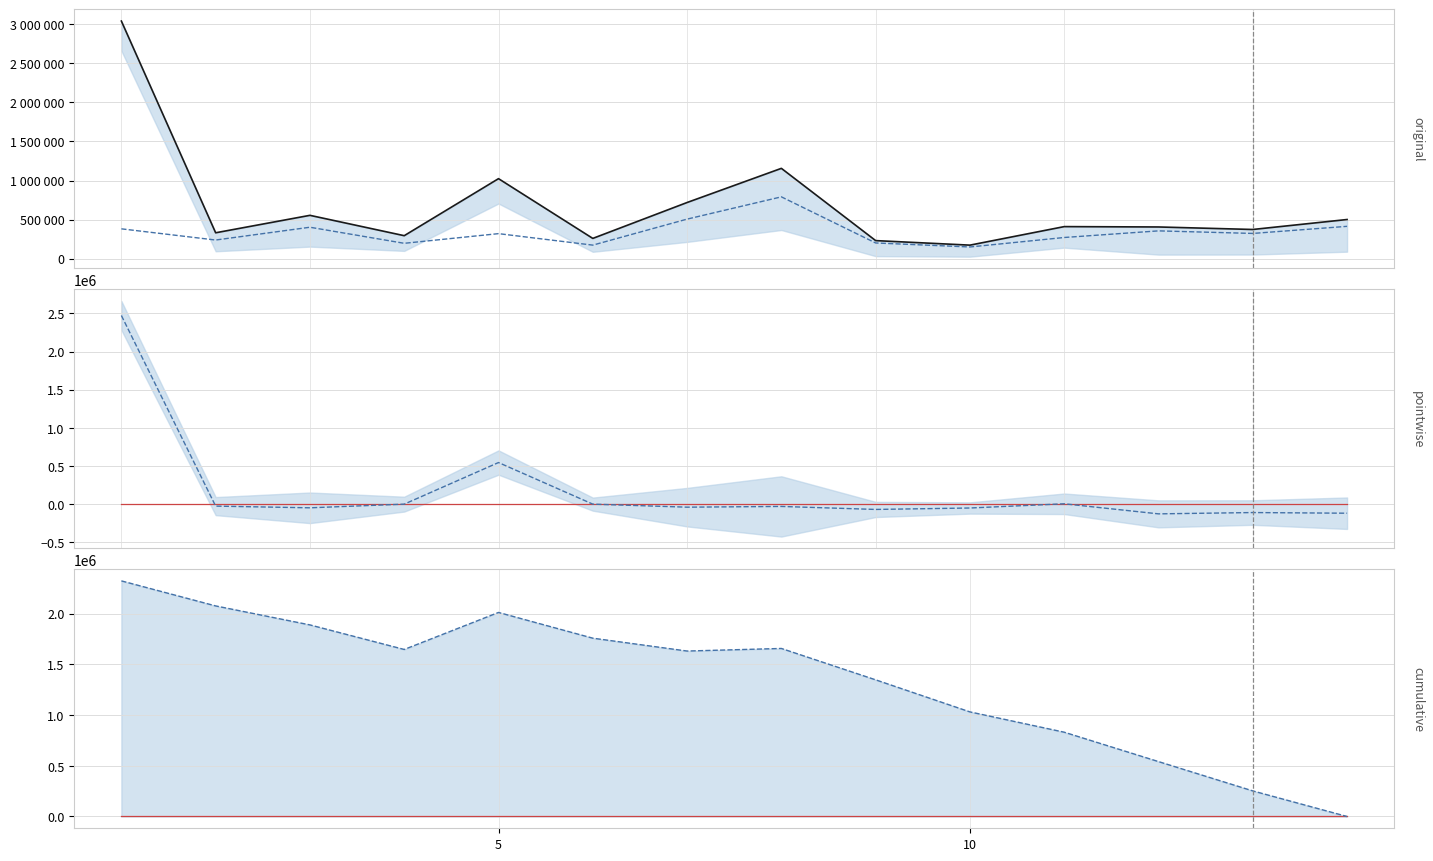

Reading right to left, transcribe all the data shown in this chart.

celkem: 499943.0	372193.0	404339.0	408949.0	171468.0	229586.0	1155733.0	717864.0	257694.0	1023664.0	292677.0	553480.0	329805.0	3043836.0
rezidenti: 412445.0	321489.0	354380.0	269436.0	147877.0	199256.0	790414.0	504952.0	171618.0	318820.0	194995.0	400918.0	236987.0	380382.0
zero line: 0.0	0.0	0.0	0.0	0.0	0.0	0.0	0.0	0.0	0.0	0.0	0.0	0.0	0.0
mid pointwise: -118724.5	-110040.5	-127231.0	4795.0	-50347.5	-69298.0	-29888.0	-39564.0	267.0	545434.0	184.5	-47897.0	-25675.5	2473263.0
zero line cumul: 0.0	0.0	0.0	0.0	0.0	0.0	0.0	0.0	0.0	0.0	0.0	0.0	0.0	0.0
cumulative: -0.0	252306.4	541406.9	831252.3	1031543.7	1347757.1	1657231.6	1631717.0	1758609.4	2012337.9	1647298.3	1889420.7	2076663.1	2323649.6